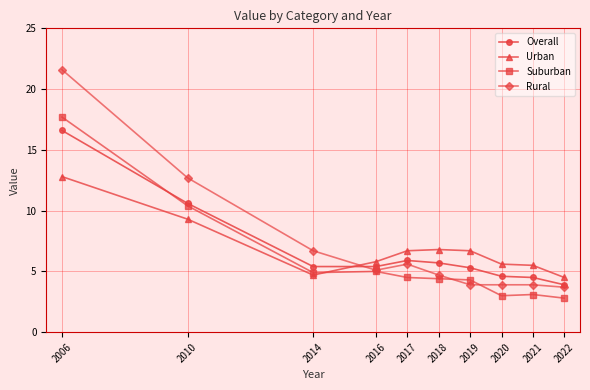

Which series has the largest total across all categories?

Rural